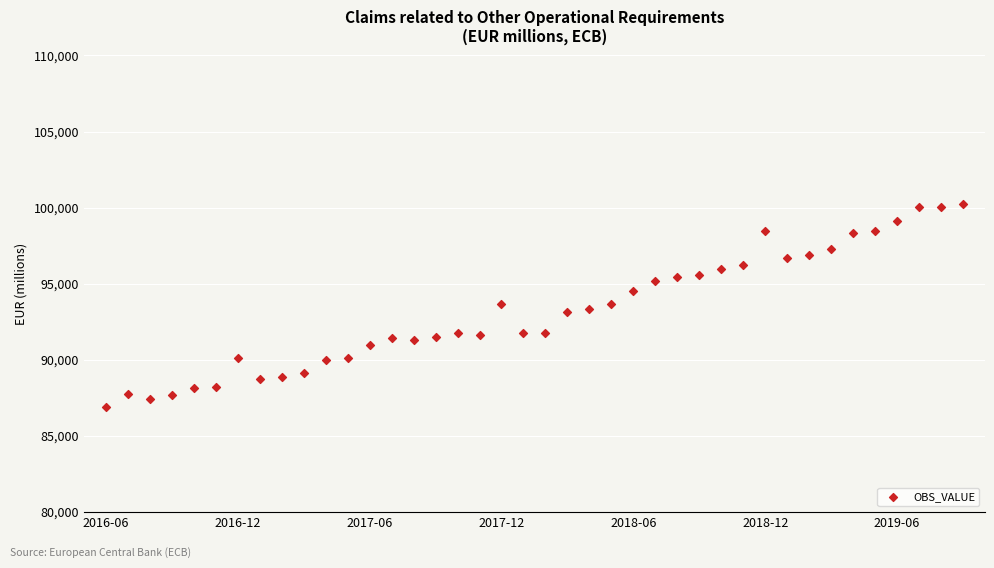

What is the range of Y values (max minus min)?

13293.6